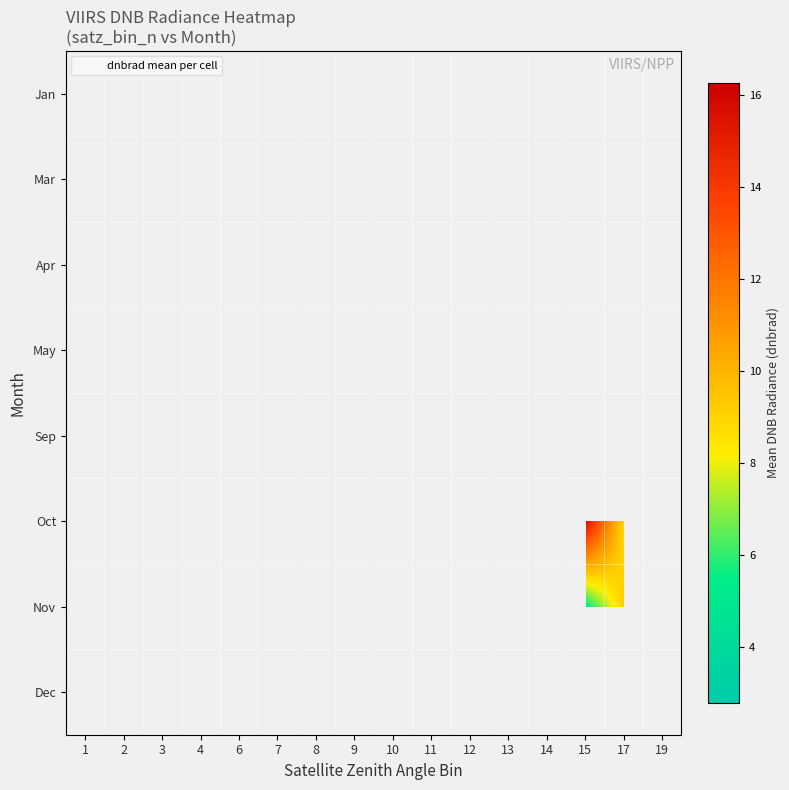

Which category has the highest value across all series?

13